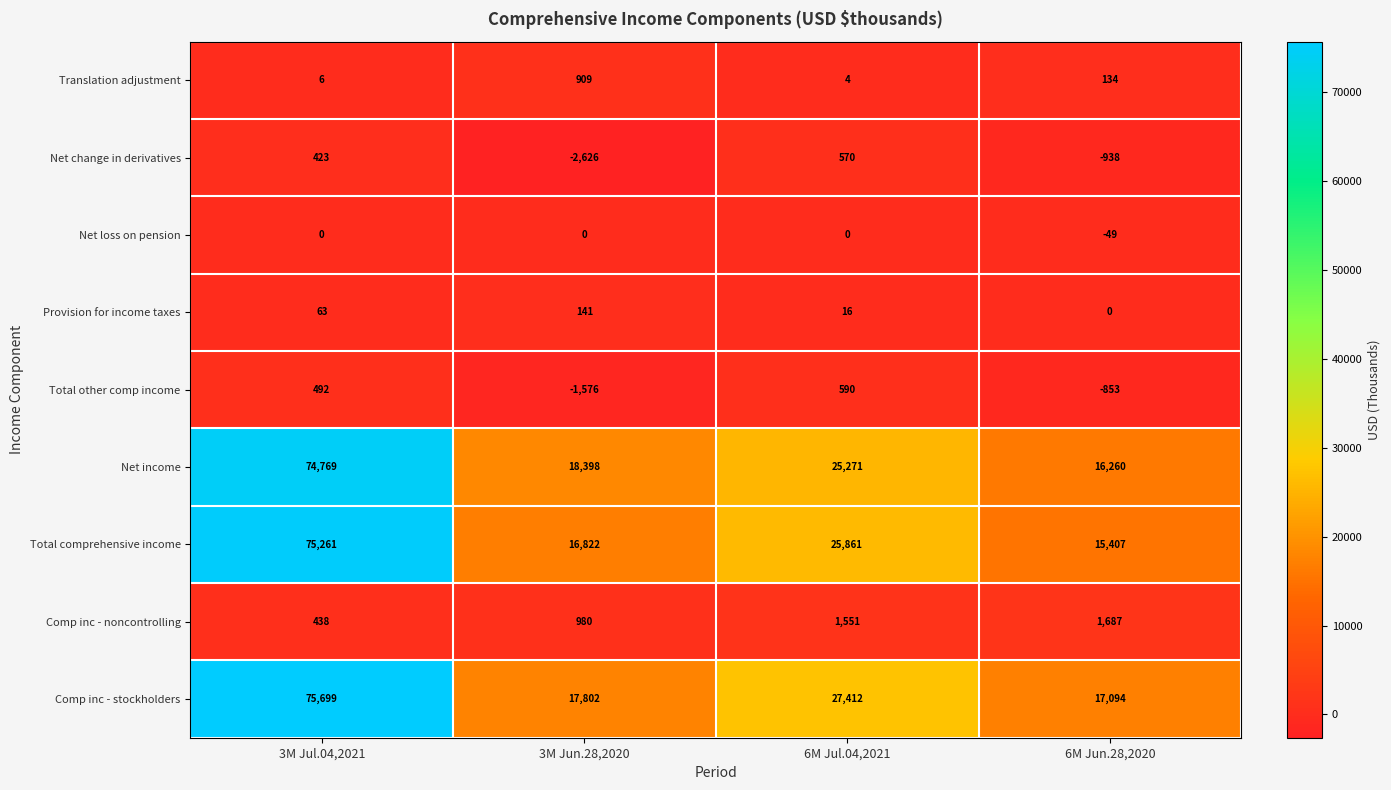

What is the difference between the maximum and minimum values in the Comp inc - stockholders series?

58605